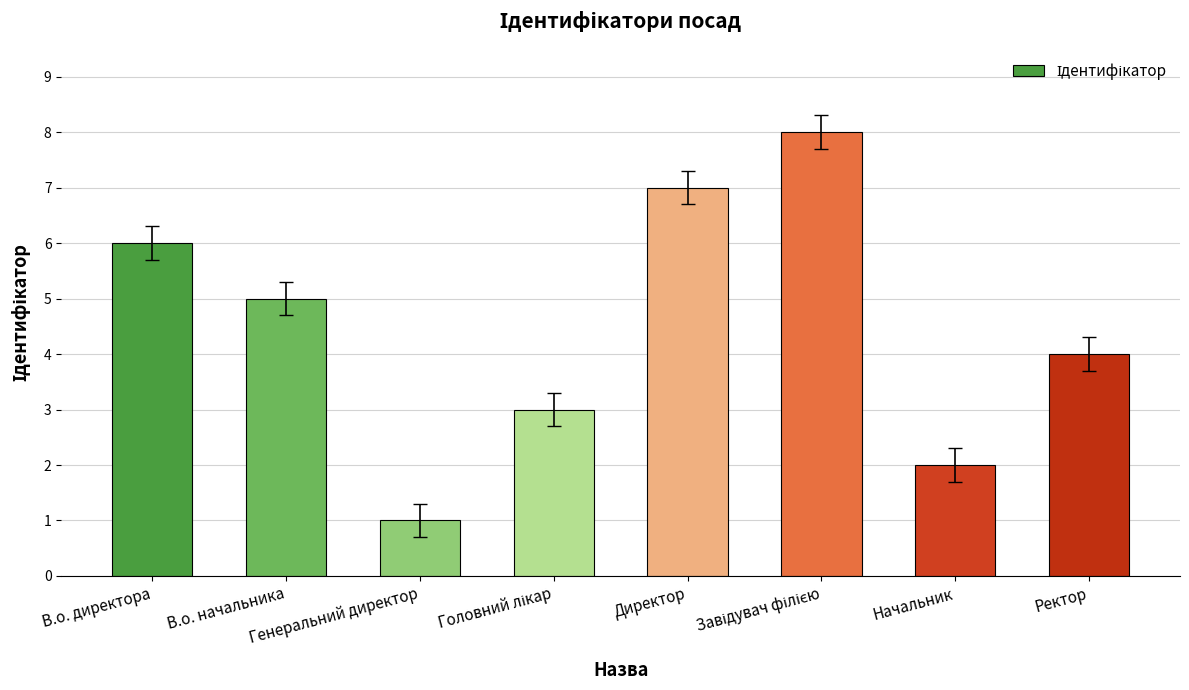

At which label is the value closest to 4?

Ректор